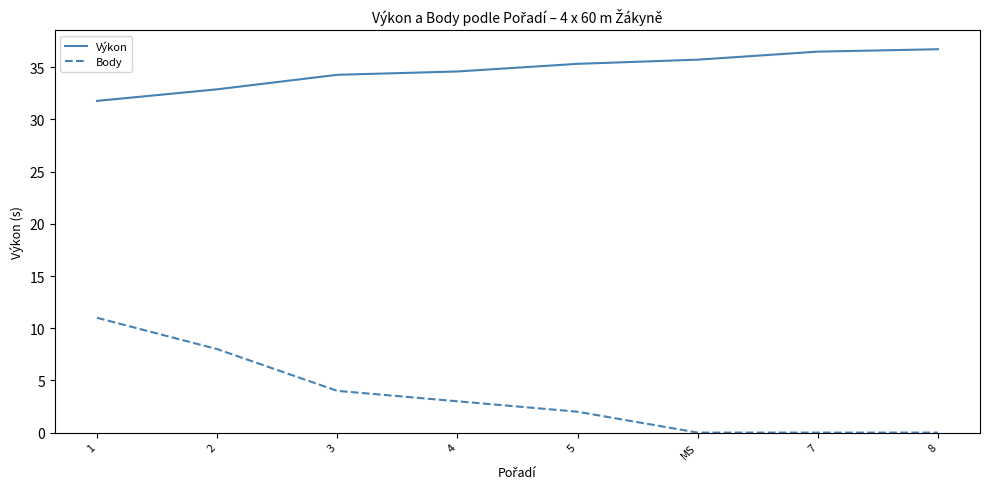

How many lines are shown in the chart?

2